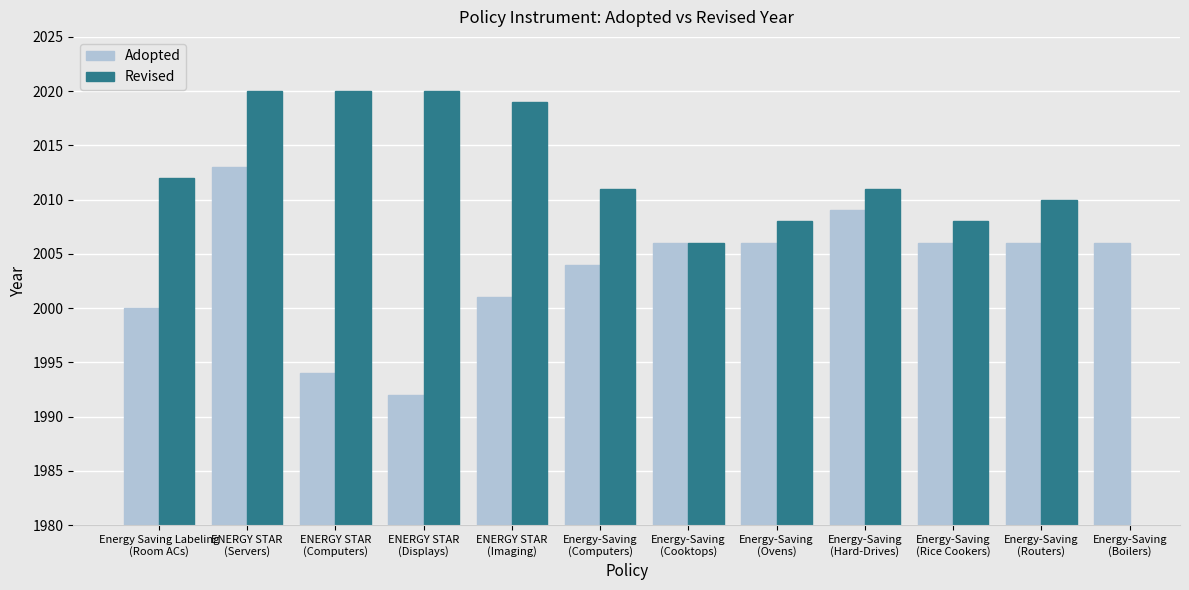

How many series are shown in this chart?

2